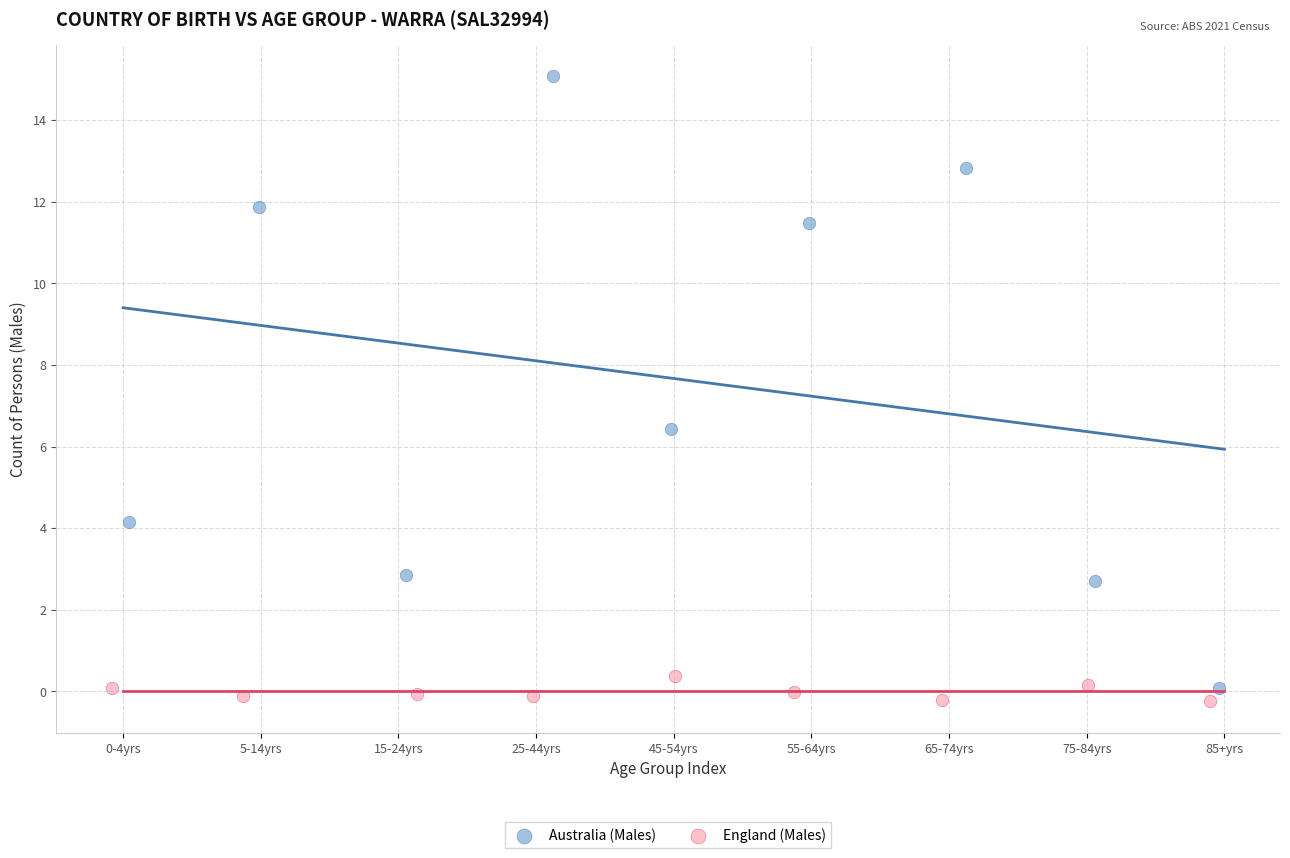

Which series reaches the maximum Y coordinate?

Australia (Males)